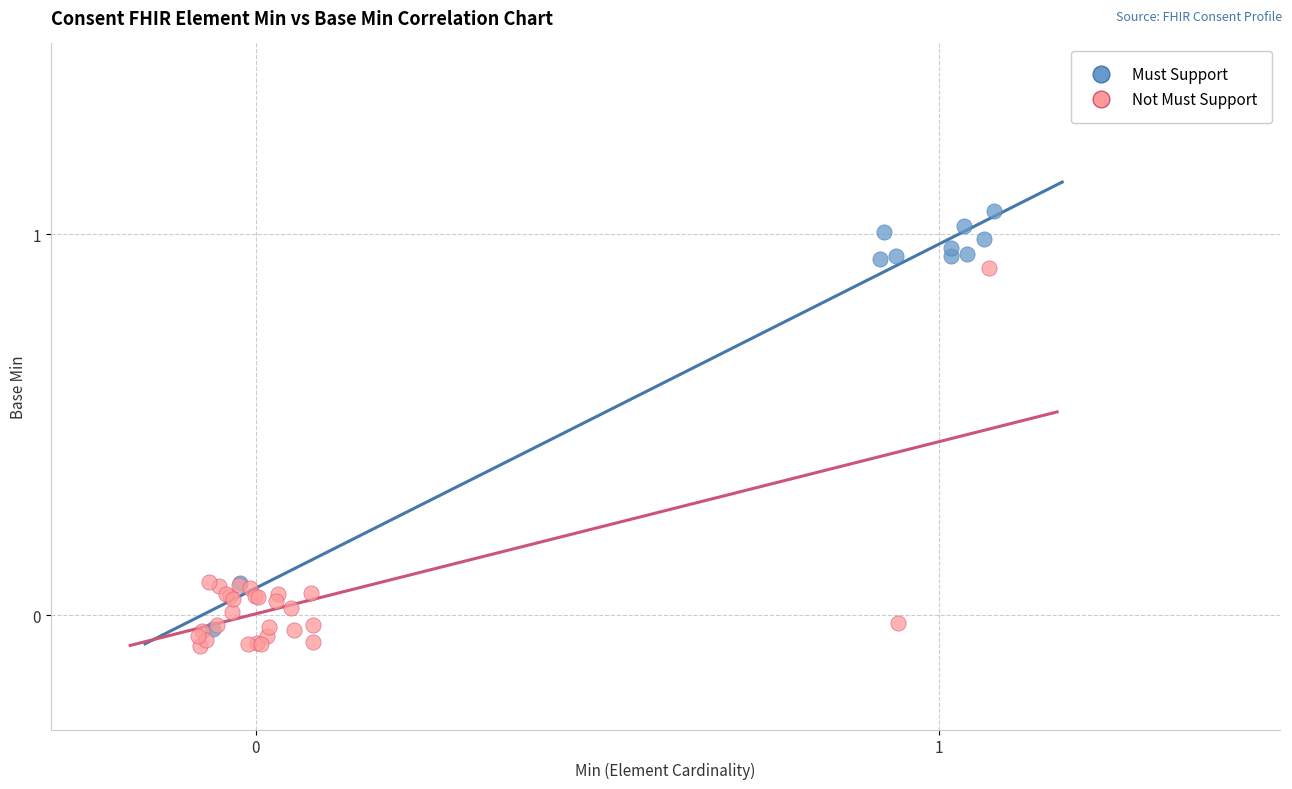

Which series reaches the maximum Y coordinate?

Must Support